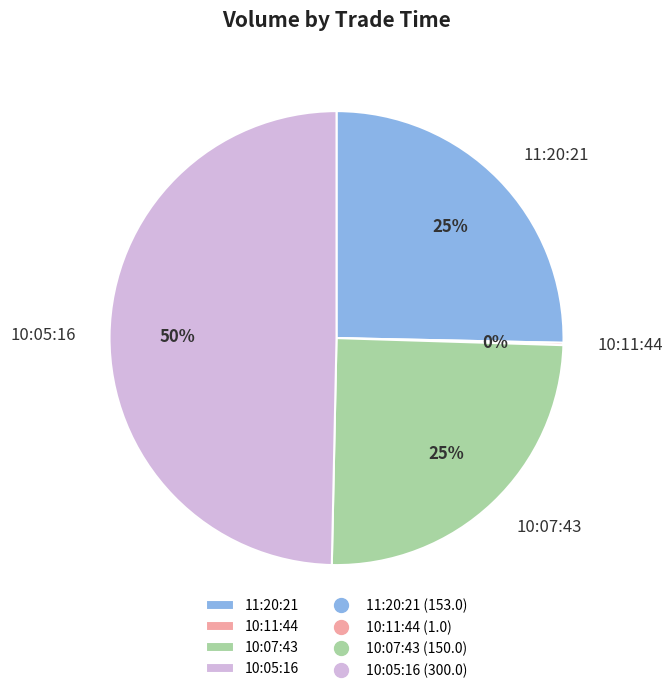

What is the largest slice in the pie chart?

10:05:16